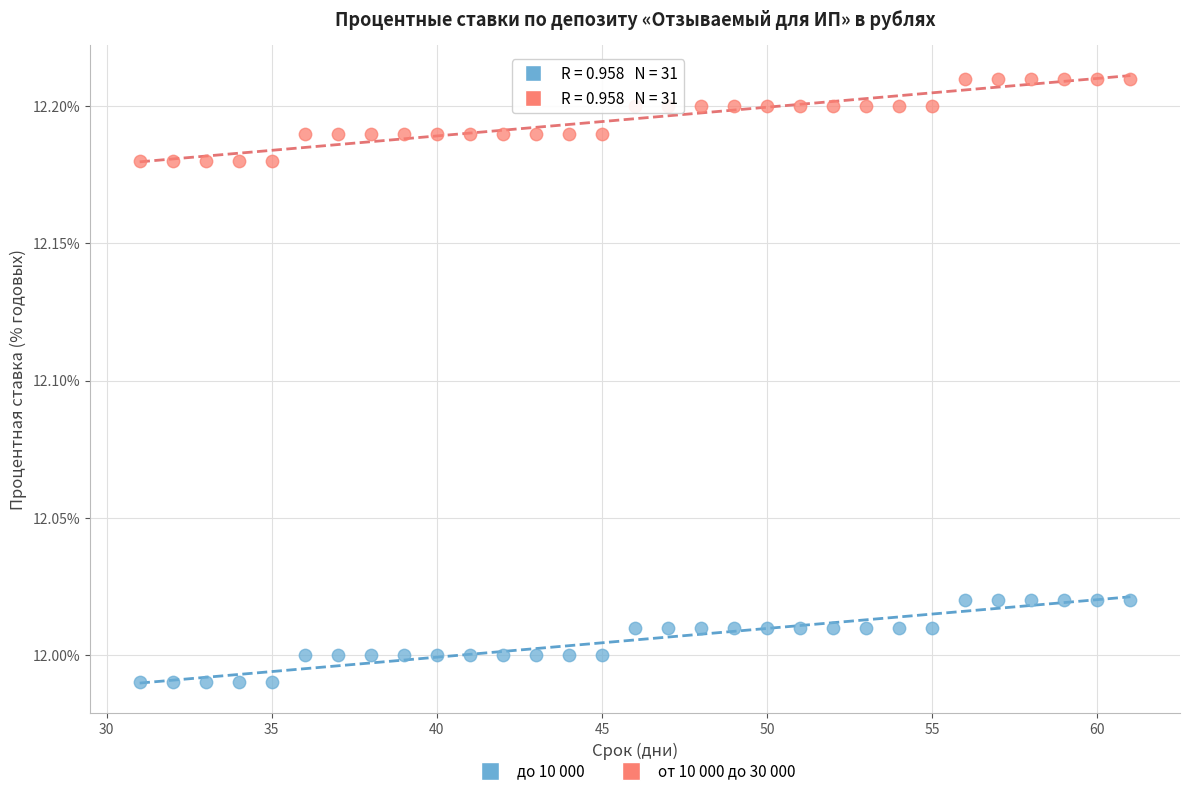

Which series reaches the maximum Y coordinate?

от 10 000 до 30 000